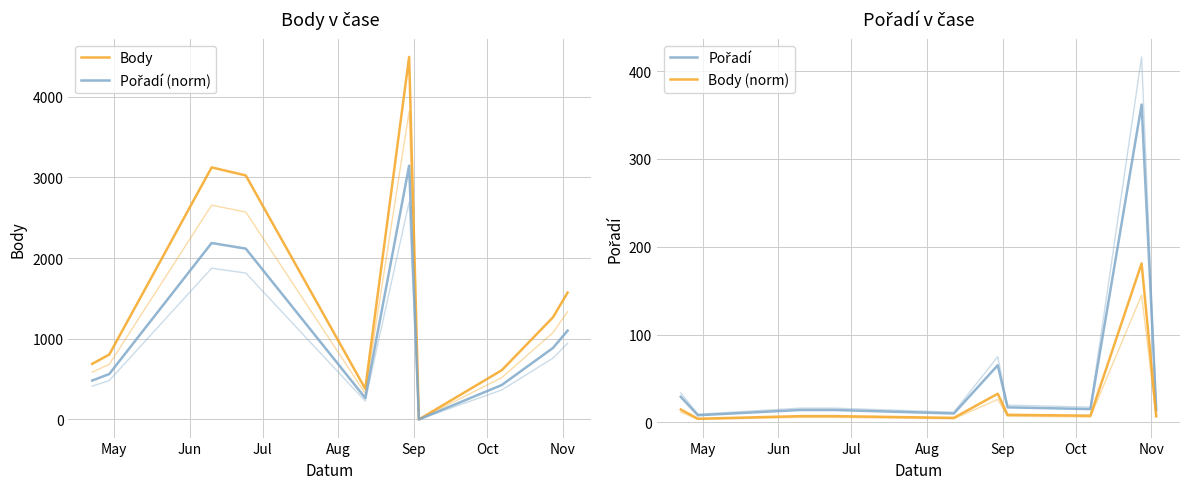

What is the sum of all Body values?

15962.0